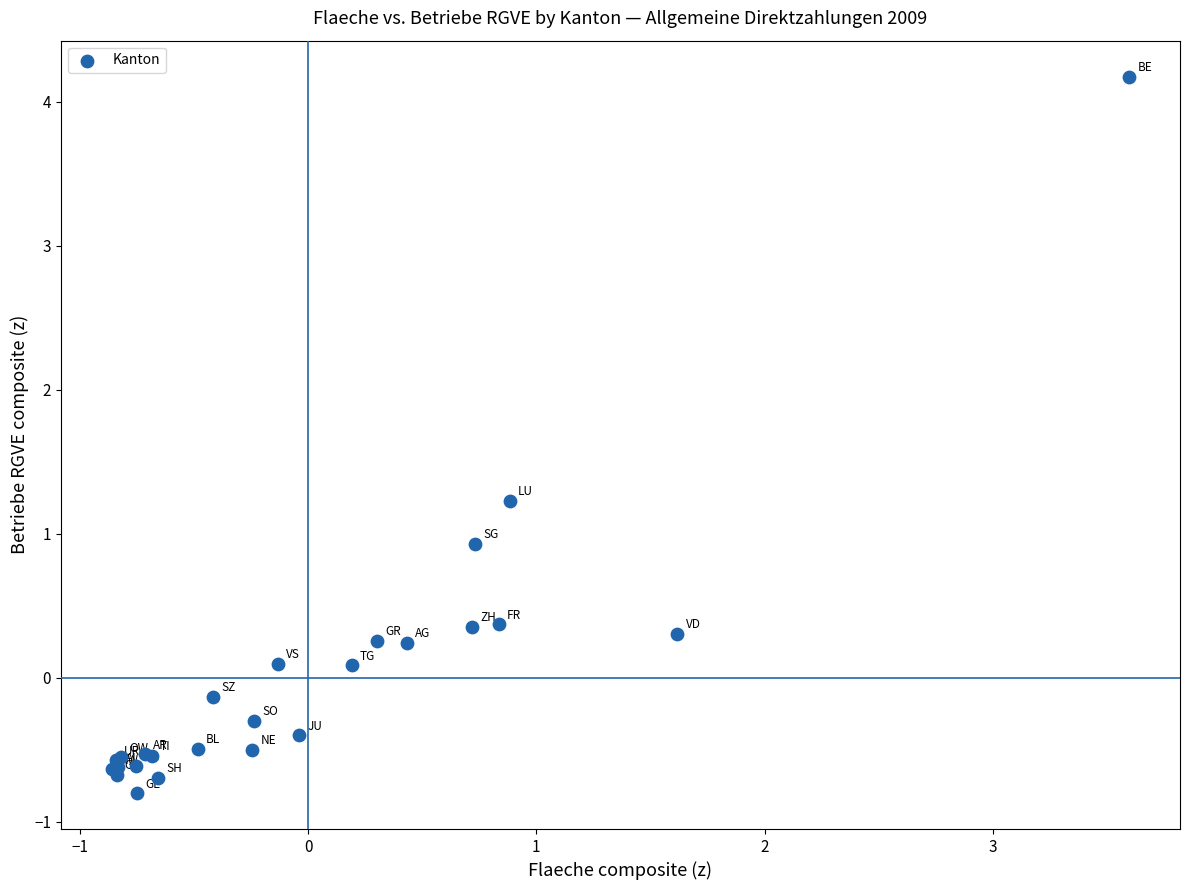

What Y value in the scatter plot is closest to 1?

0.9